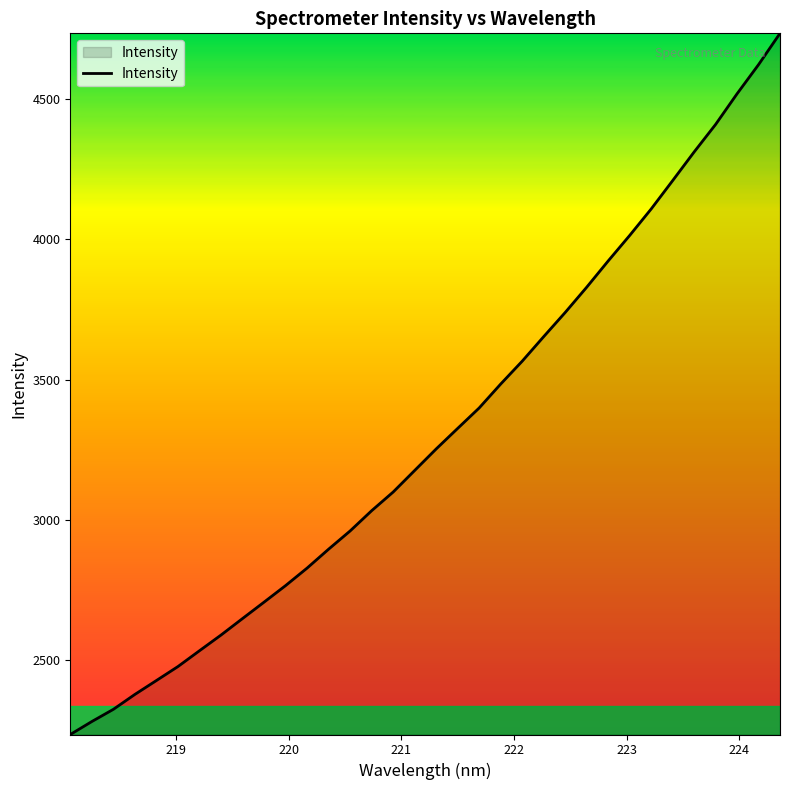

What is the minimum value shown in the chart?

2235.4